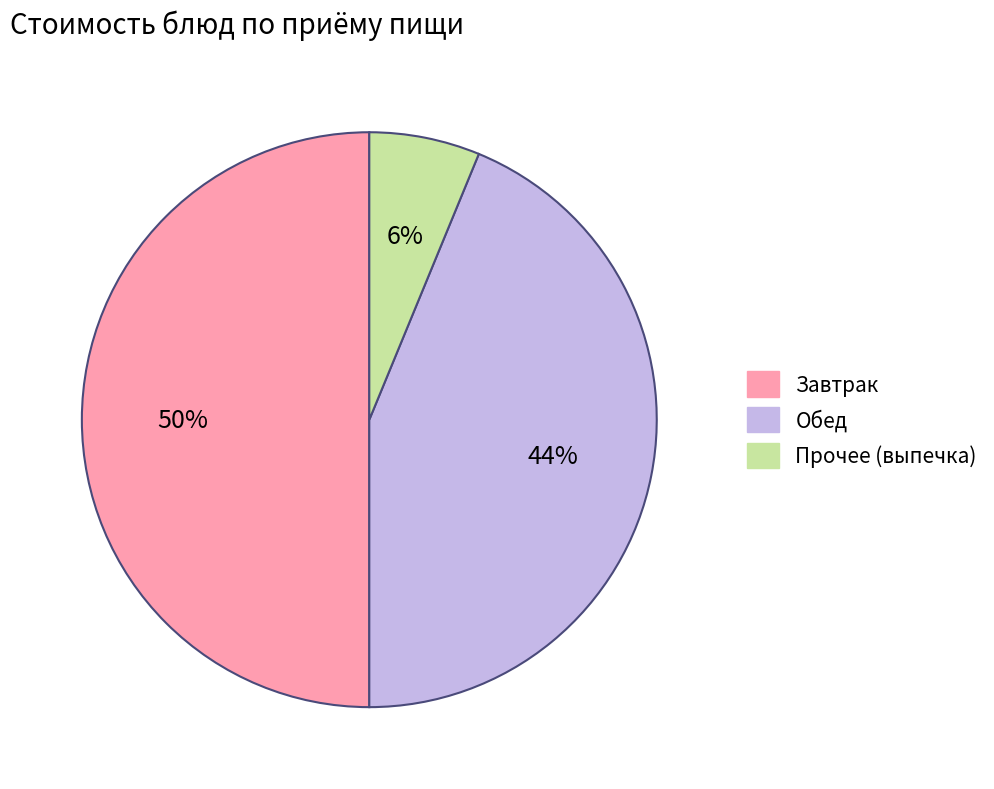

Combined, do Обед and Завтрак account for over 50%?

Yes